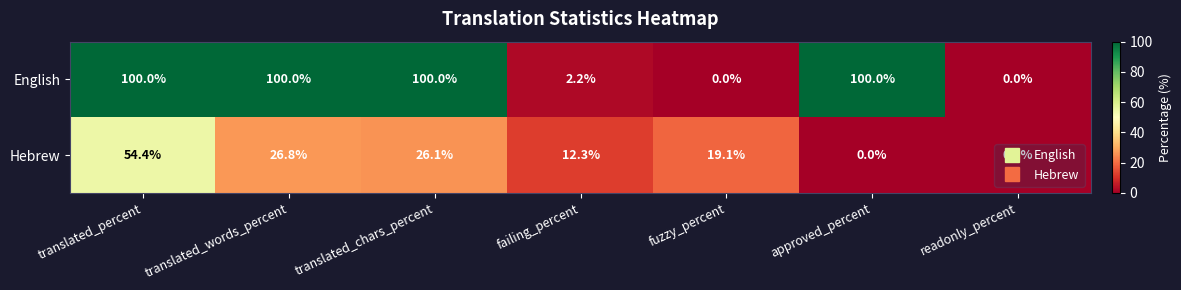

What is the sum of the Hebrew values at translated_chars_percent and translated_words_percent?

52.9